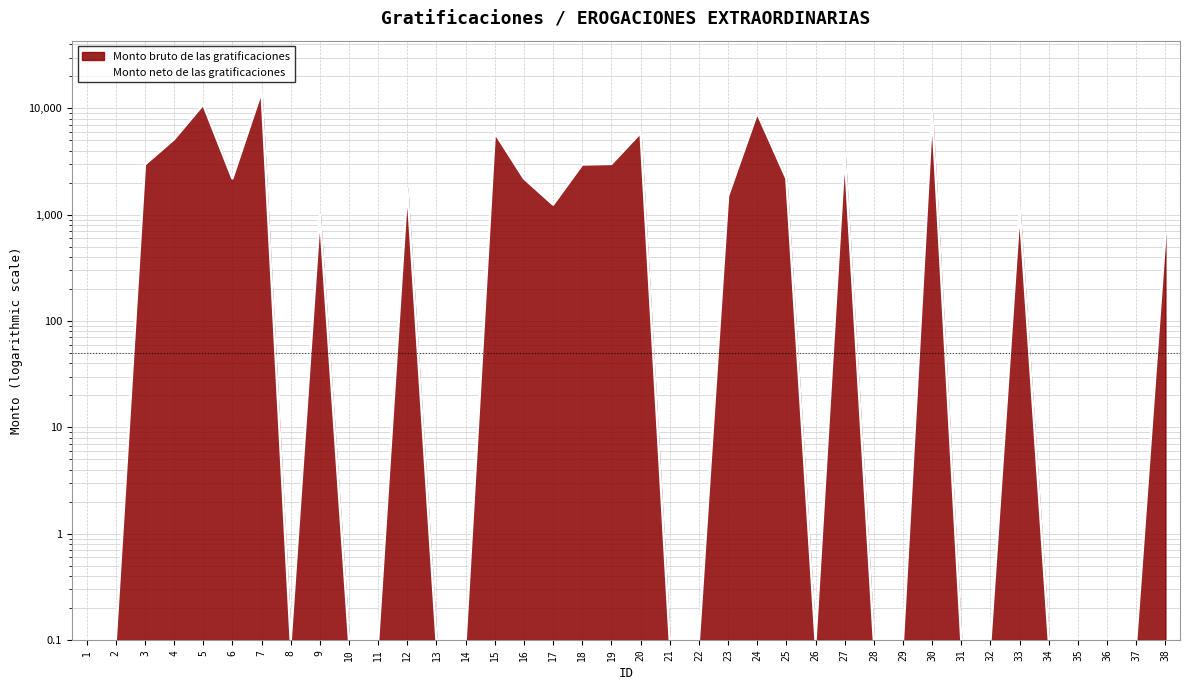

What is the difference between the second highest and minimum values?

10844.1